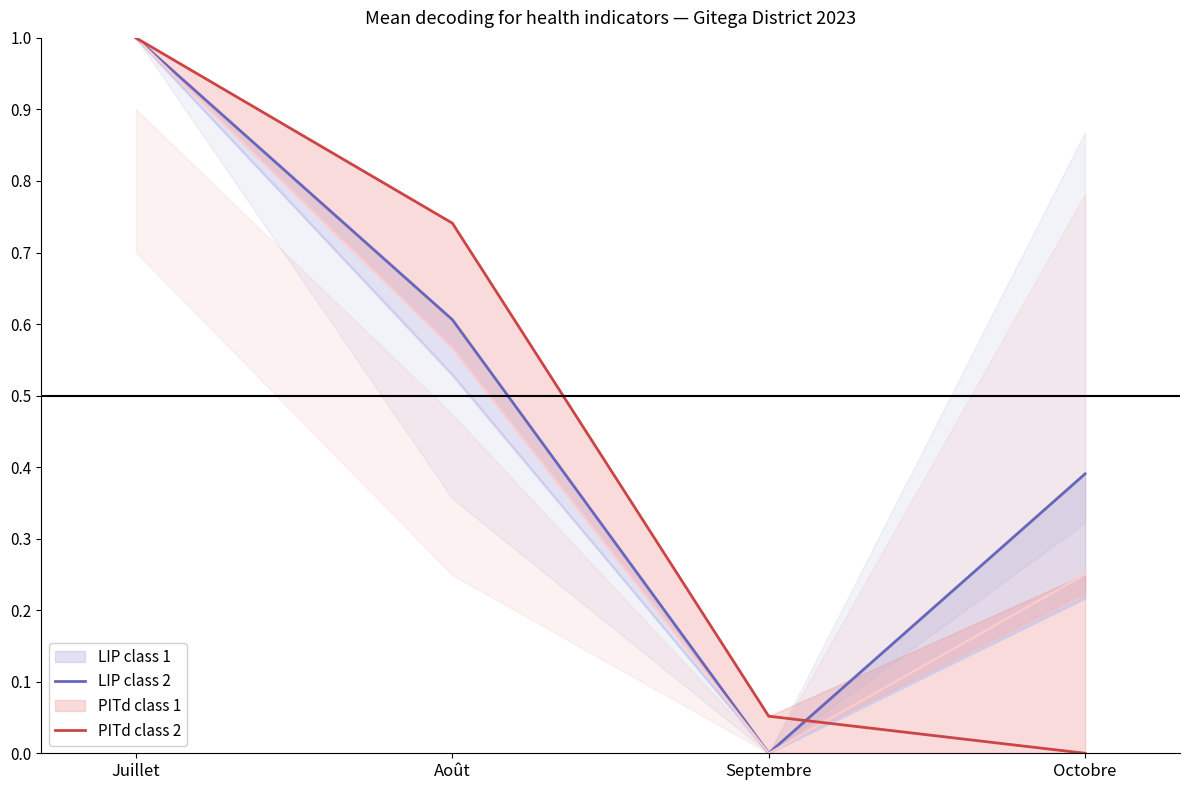

Does the chart have visible grid lines?

No